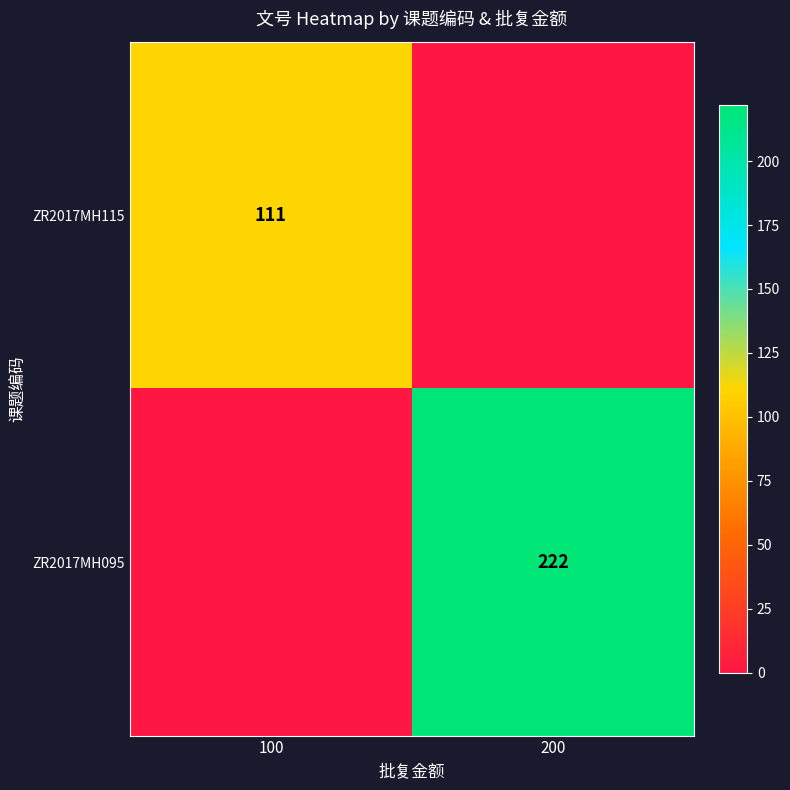

The value of ZR2017MH115 at 100 is 198. True or false?

False